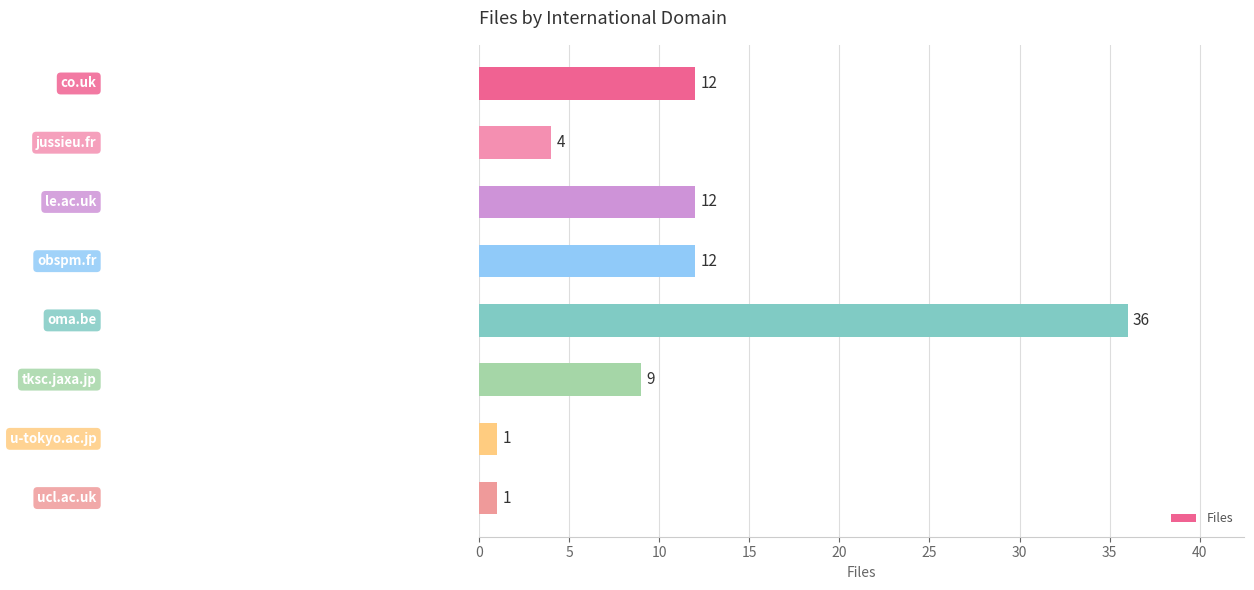

Reading top to bottom, what are all the values shown in this chart?

12	4	12	12	36	9	1	1